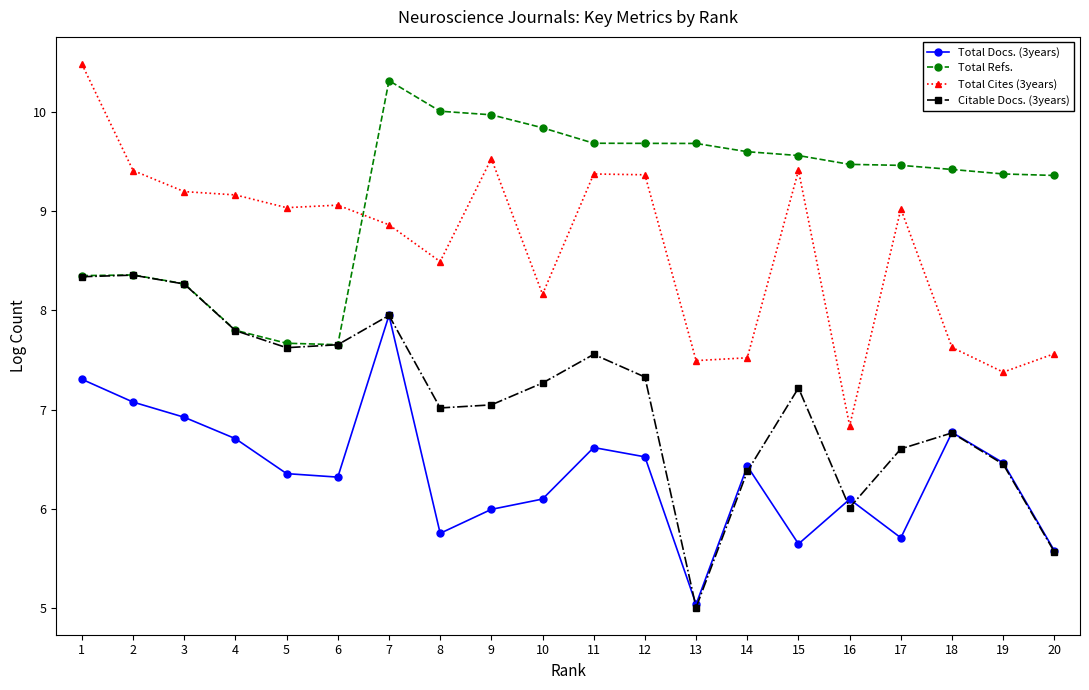

The value of Total Refs. at 13 is 2.6. True or false?

False